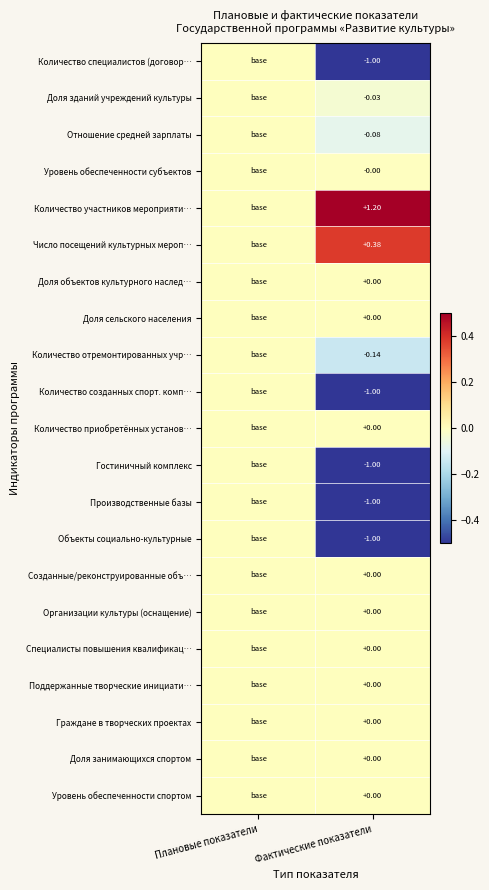

Is the value of Доля объектов культурного наслед… at Фактические показатели greater than the value of Отношение средней зарплаты at Фактические показатели?

Yes